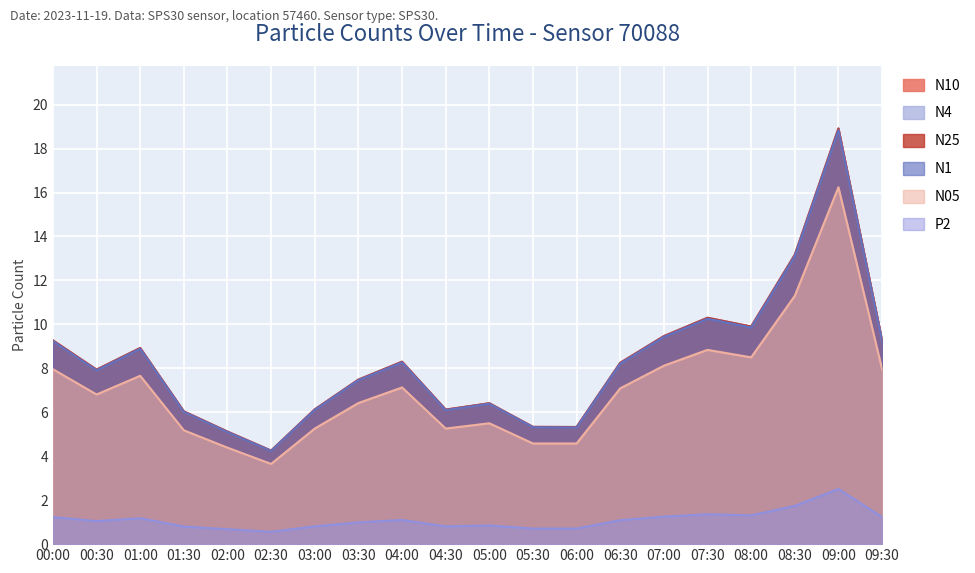

Does the chart display data point markers on the line(s)?

No